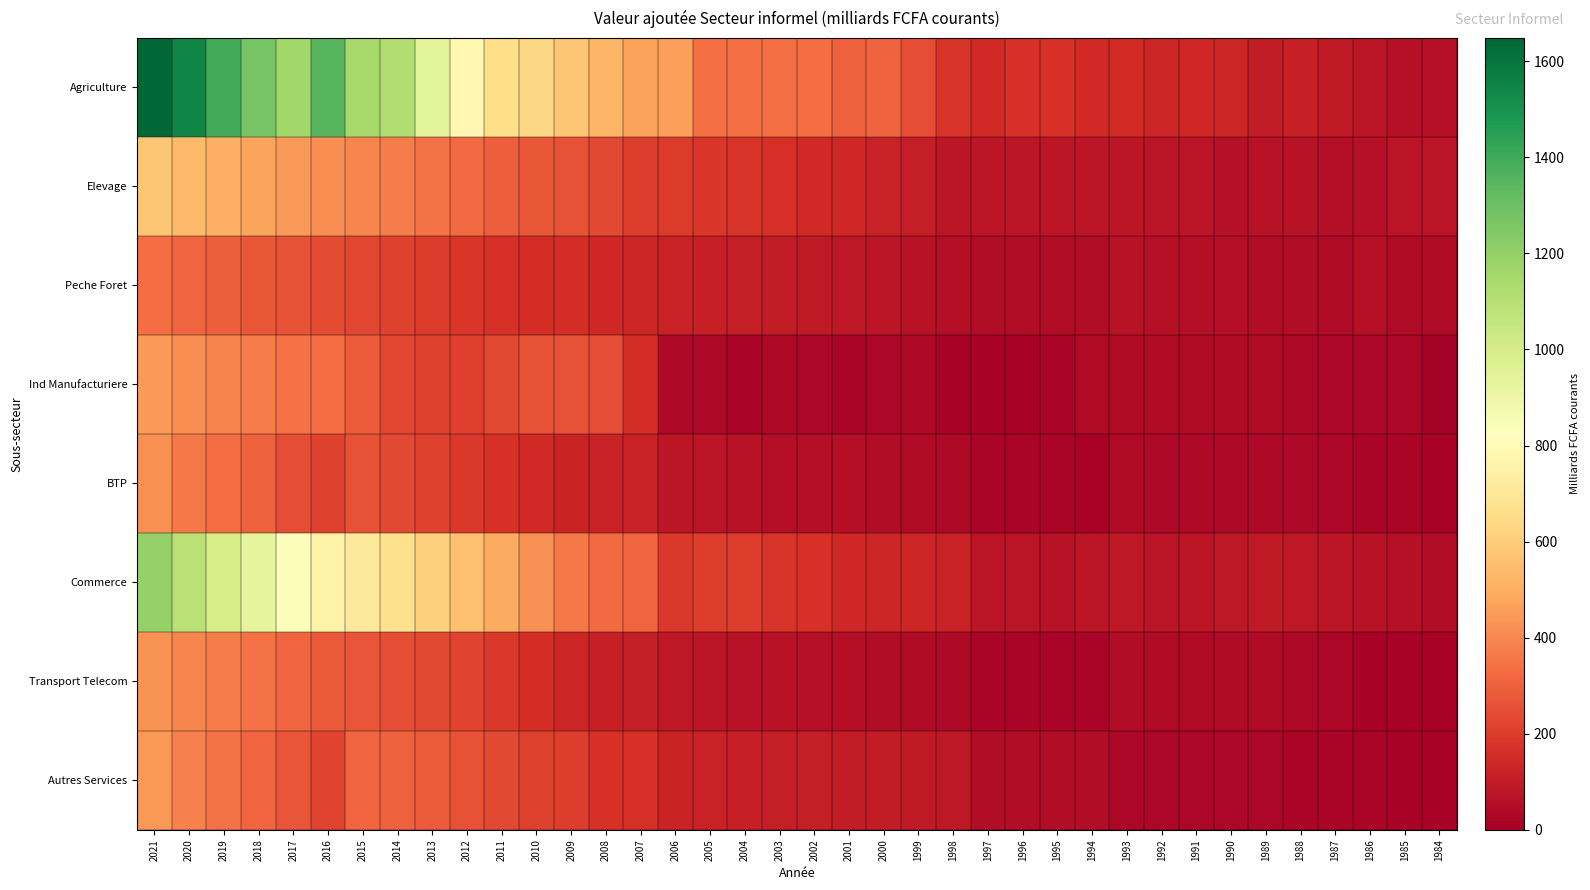

What is the difference between the highest and lowest values at 1991?

112.0